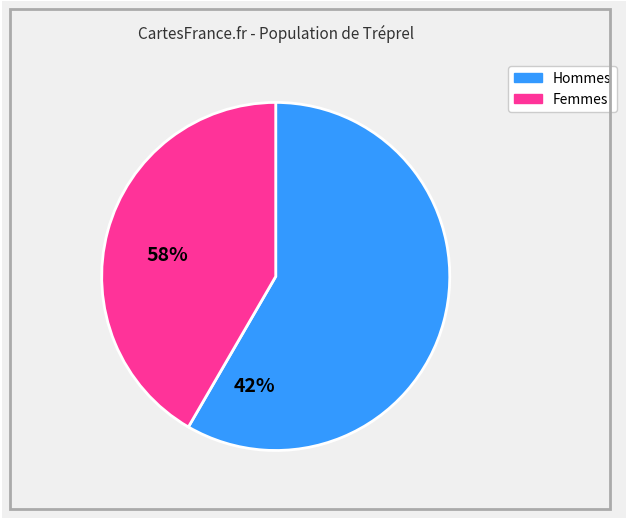

Rank the categories by value from highest to lowest.

Hommes, Femmes